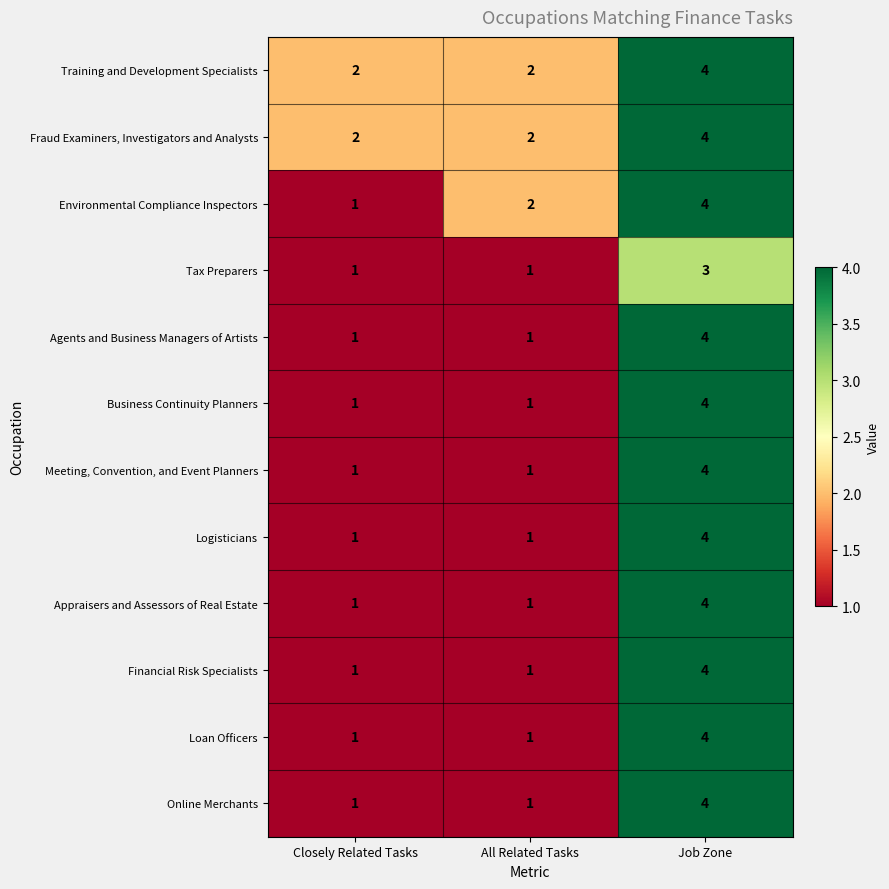

What is the difference between the maximum and second lowest values in the Appraisers and Assessors of Real Estate series?

3